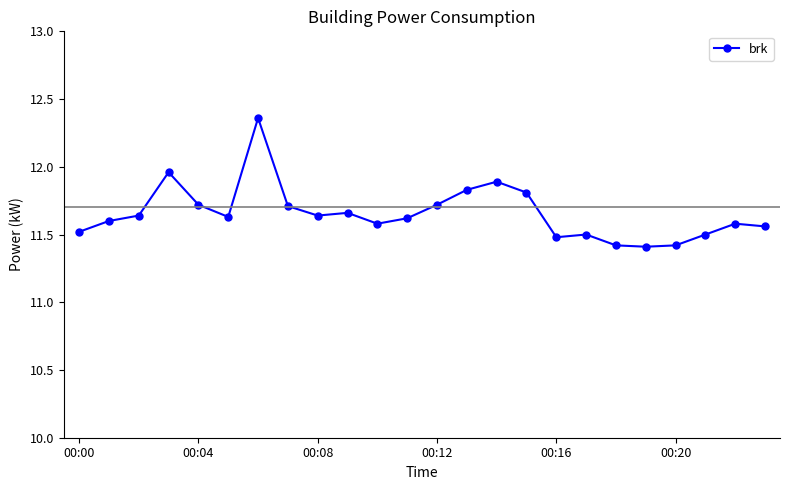

What is the smallest value displayed?

11.4